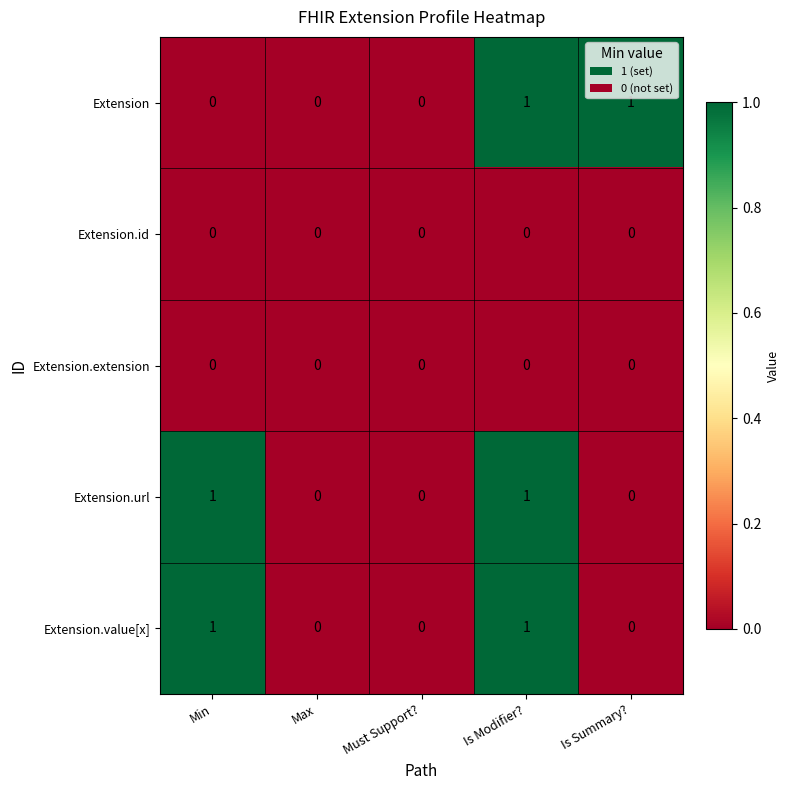

At which category is the sum across all series the highest?

Is Modifier?